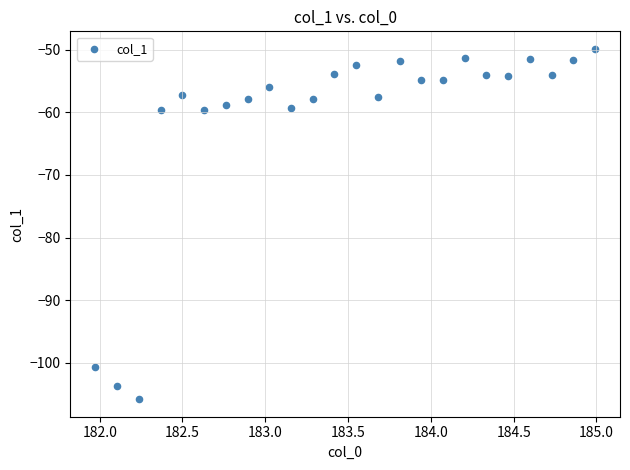

What is the range of Y values (max minus min)?

56.0